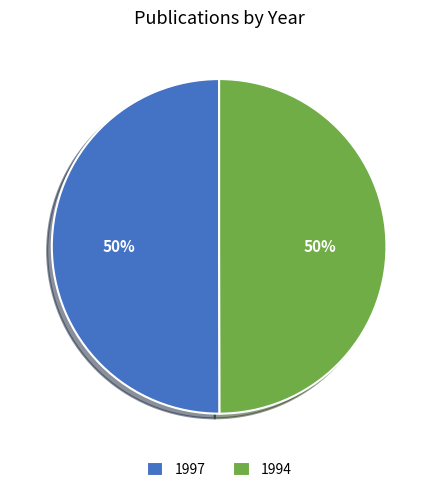

To the nearest percent, what is the average slice percentage?

50%